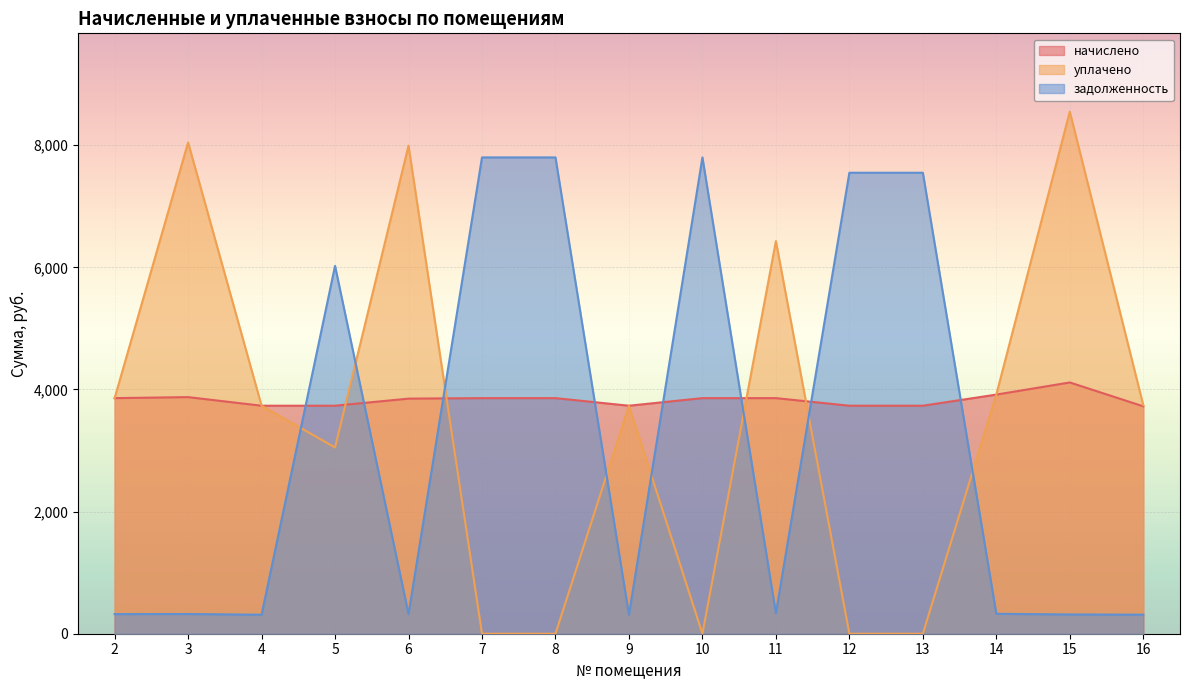

What is the sum of all уплачено values?

53055.6